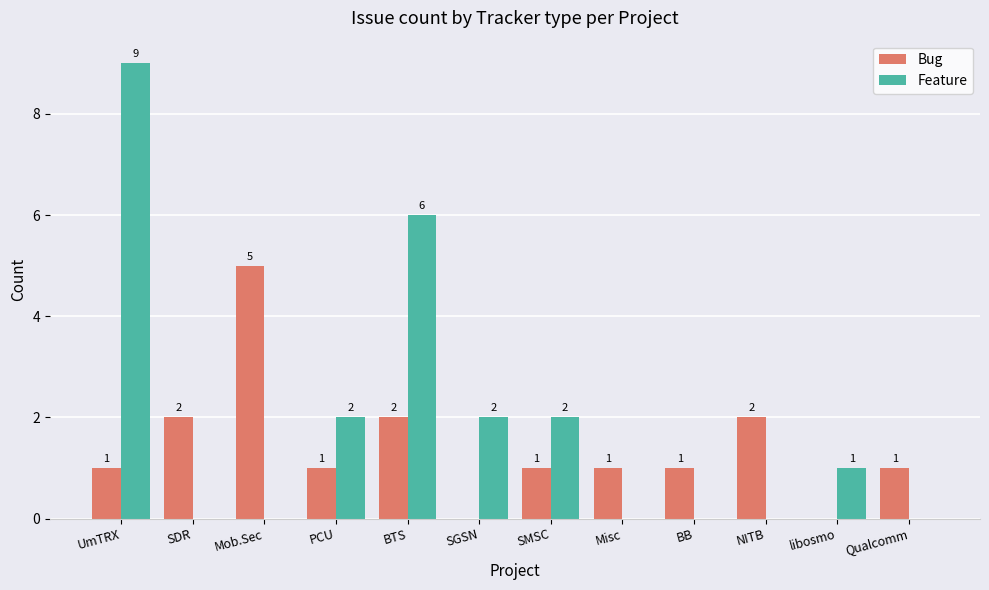

Is the value of Bug at SDR greater than the value of Feature at SDR?

Yes